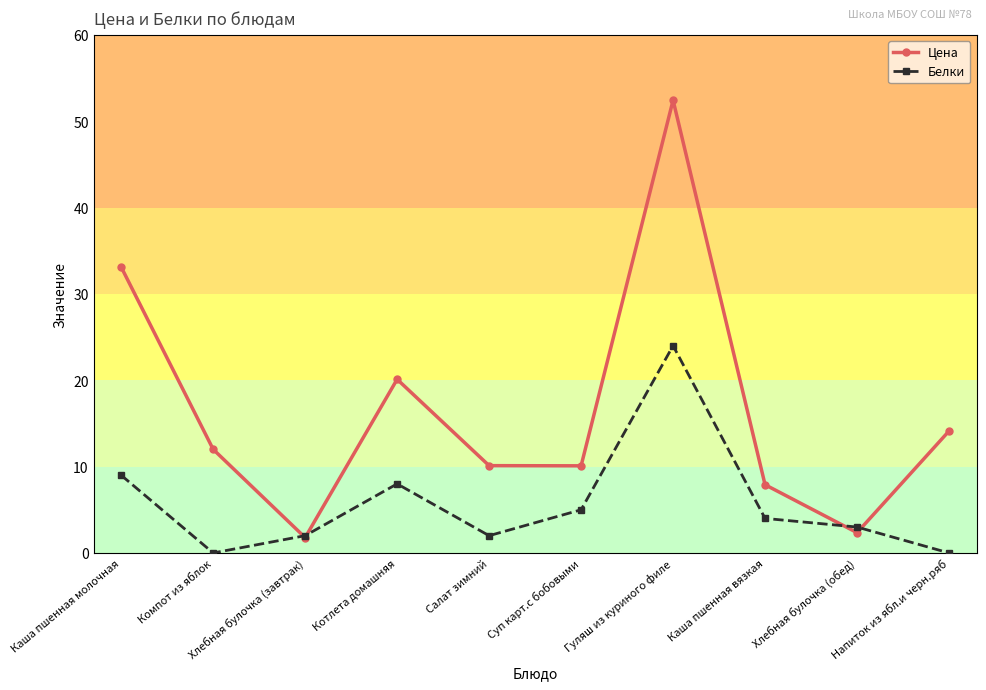

What is the maximum value shown in the chart?

52.4